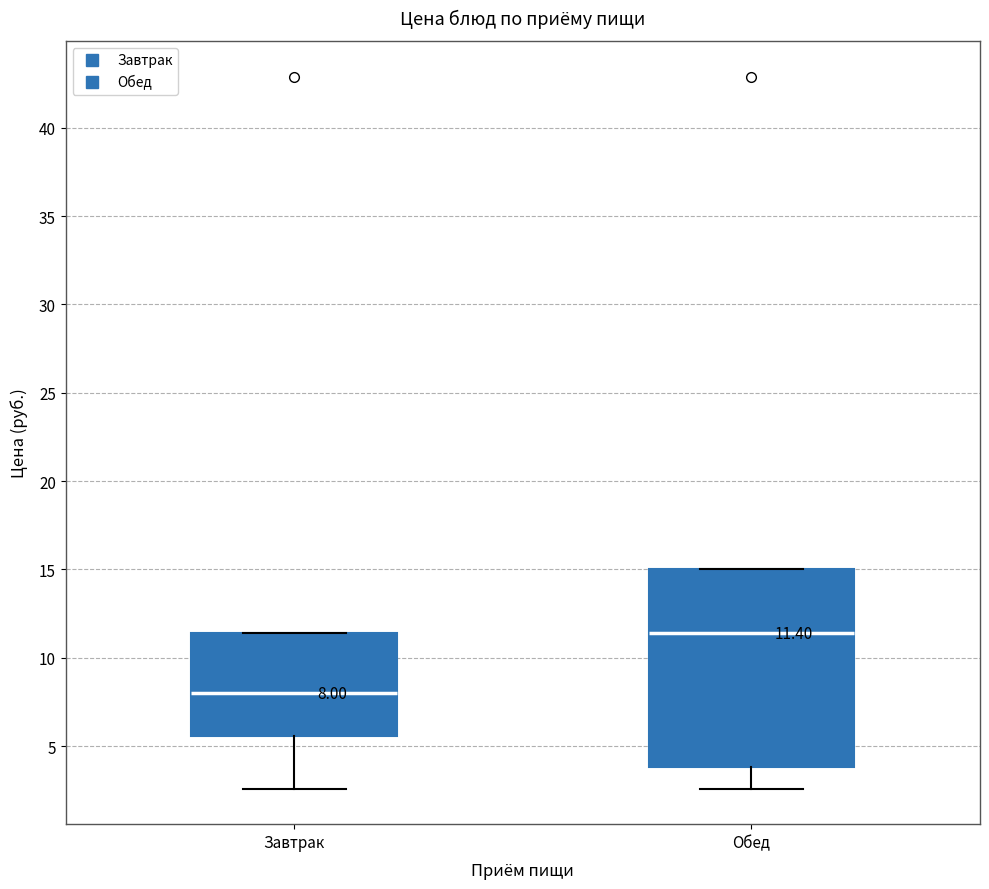

Which box is the tallest, from its lower edge to its upper edge?

Обед